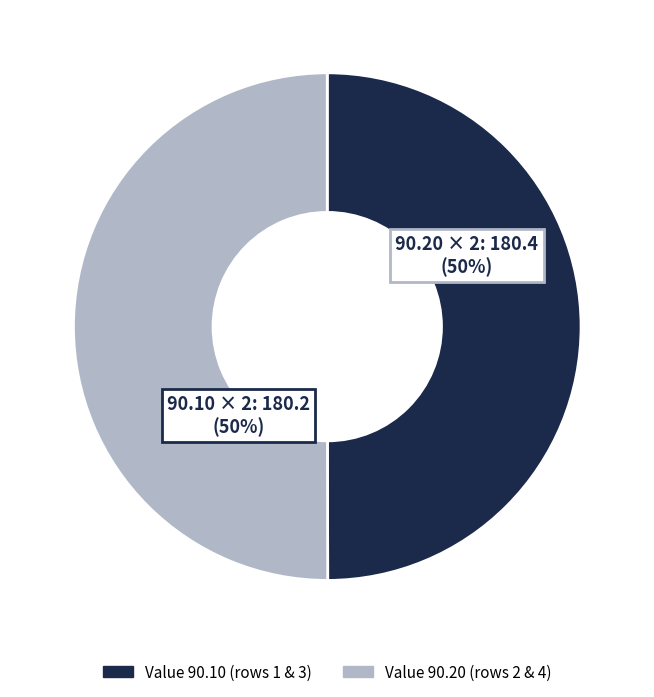

To the nearest percent, what is the average slice percentage?

50%